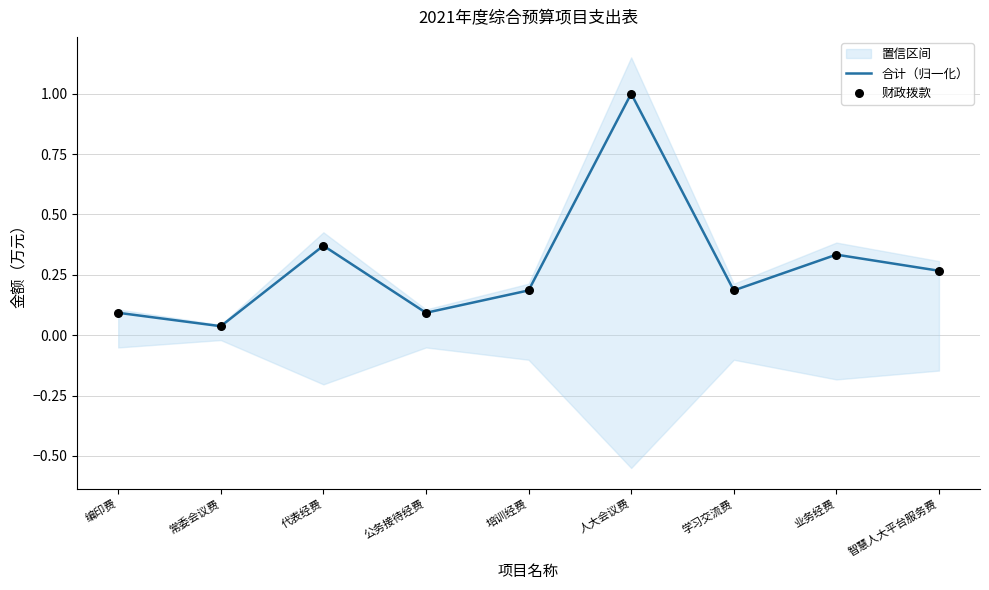

What are all the series names shown in the legend?

合计（归一化）, 财政拨款